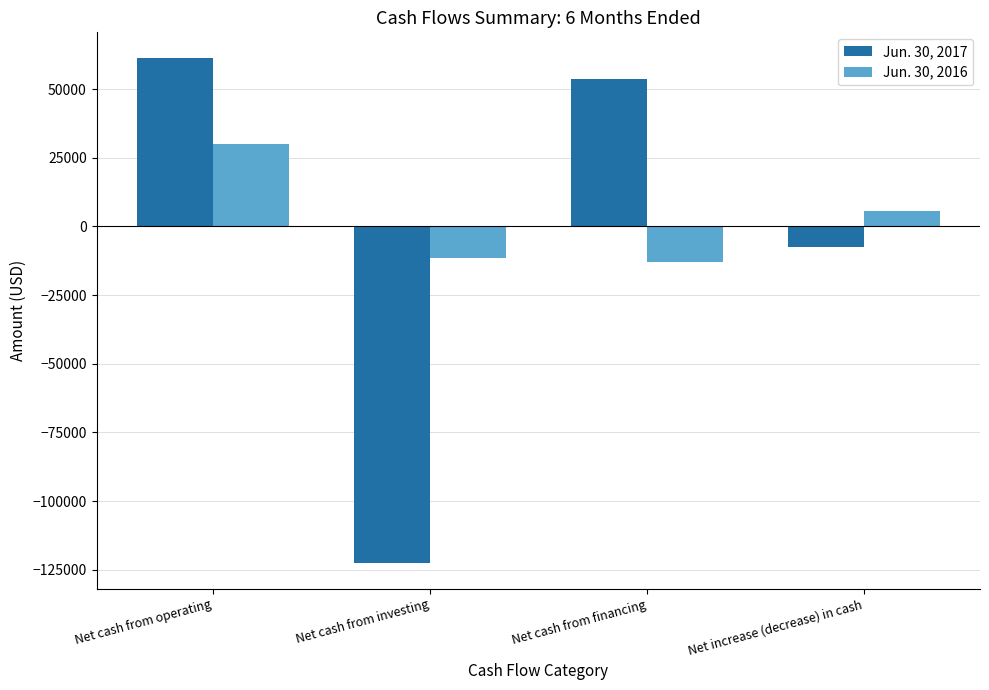

What is the label of the 3rd bar from the left?

Net cash from financing